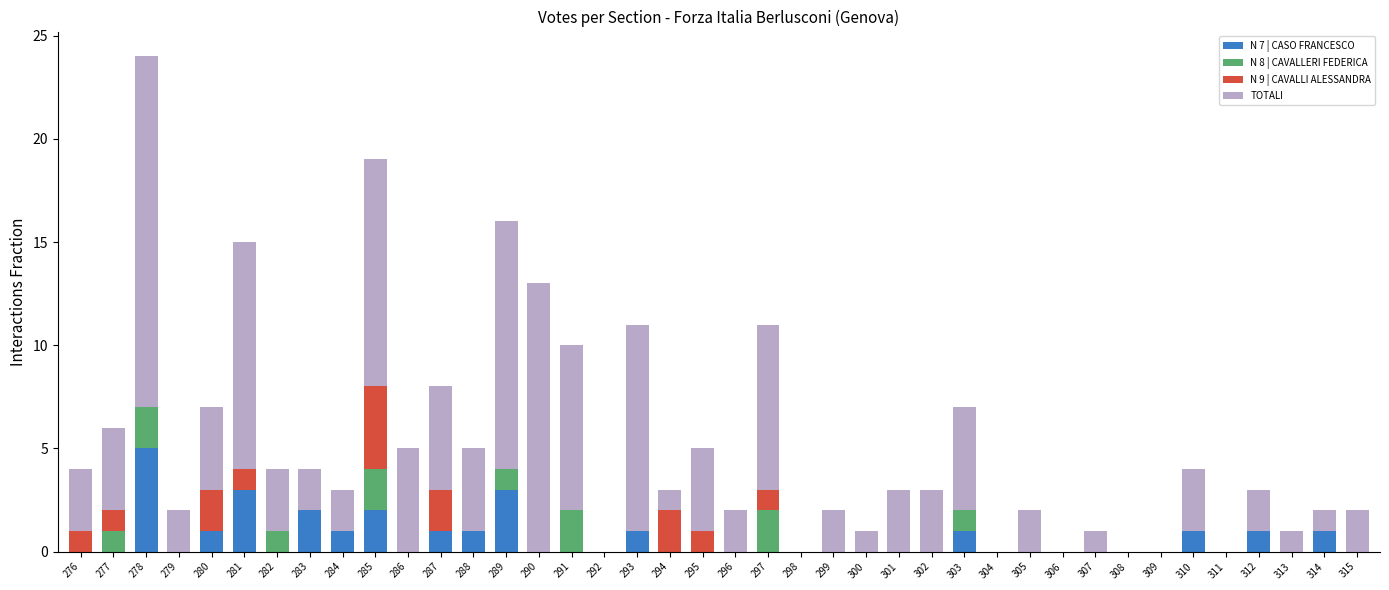

At which category is the sum across all series the highest?

278